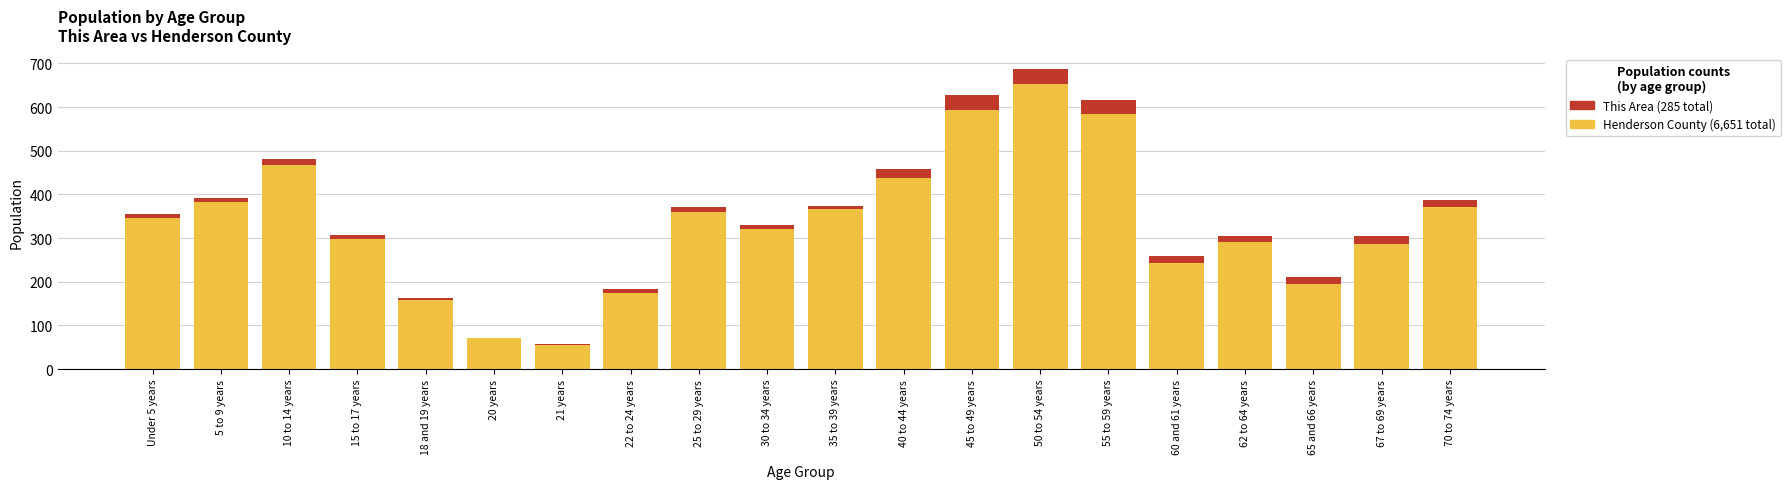

At which category is the sum across all series the highest?

50 to 54 years